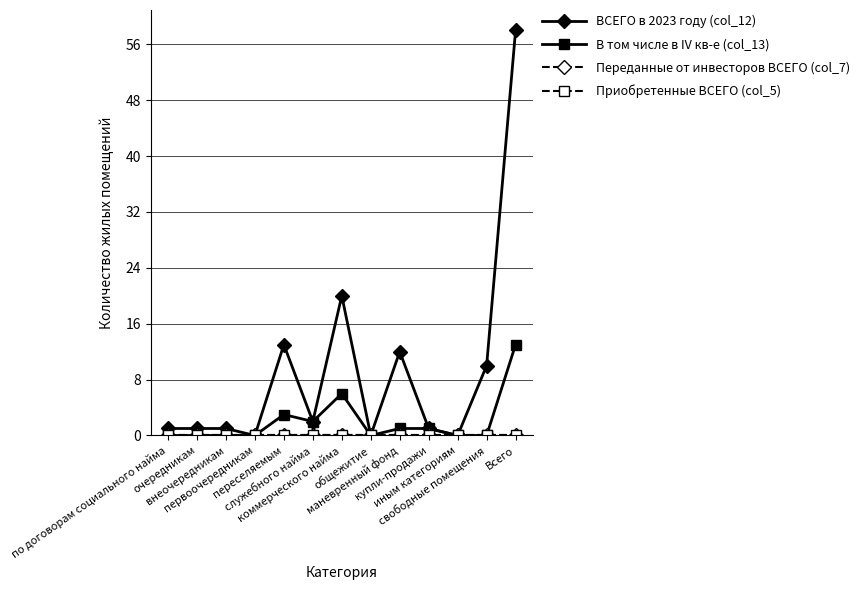

Is this an area chart (filled region under the line)?

No